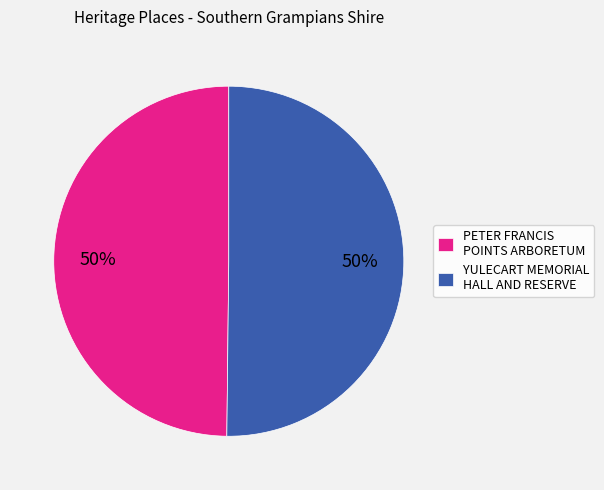

Approximately how many times larger is the value at YULECART MEMORIAL HALL AND RESERVE compared to PETER FRANCIS POINTS ARBORETUM?

1.0